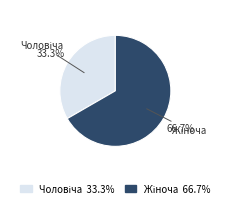

Count the number of slices in the pie.

2